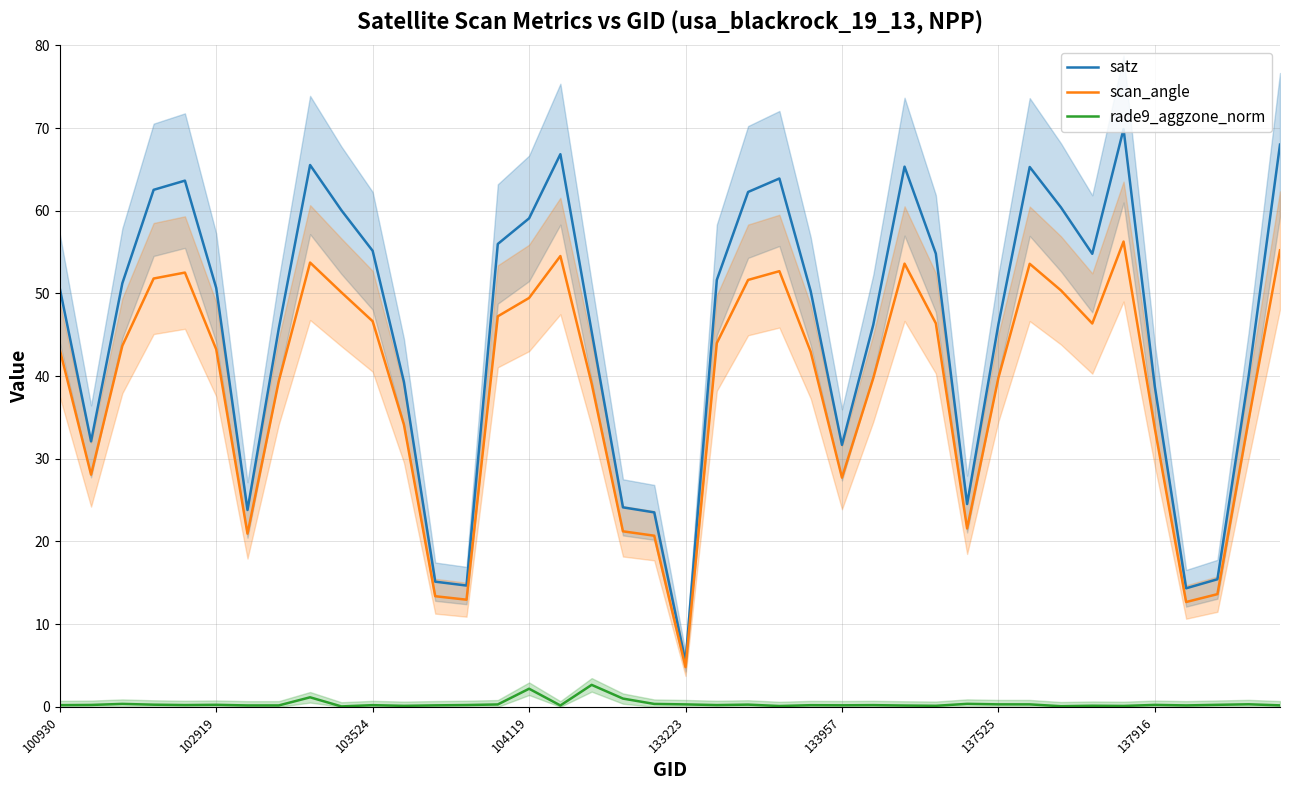

How many distinct data groups are displayed?

3